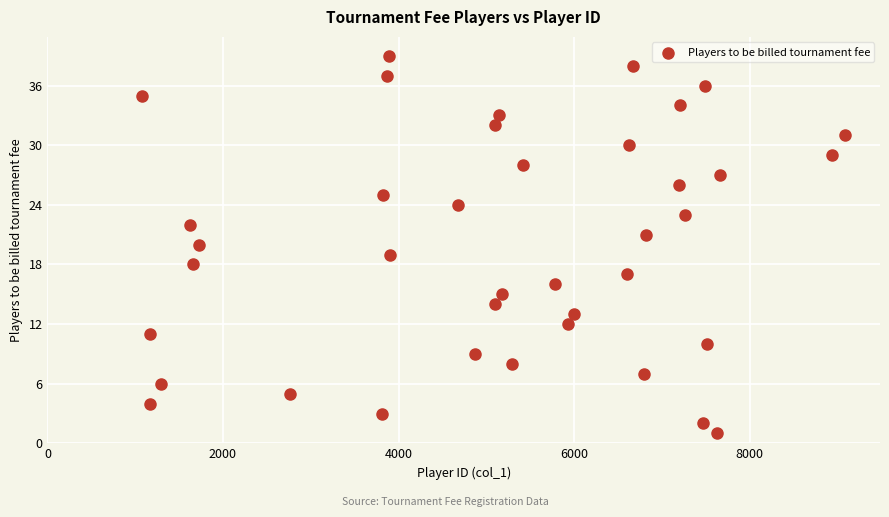

What is the range of X values (max minus min)?

8002